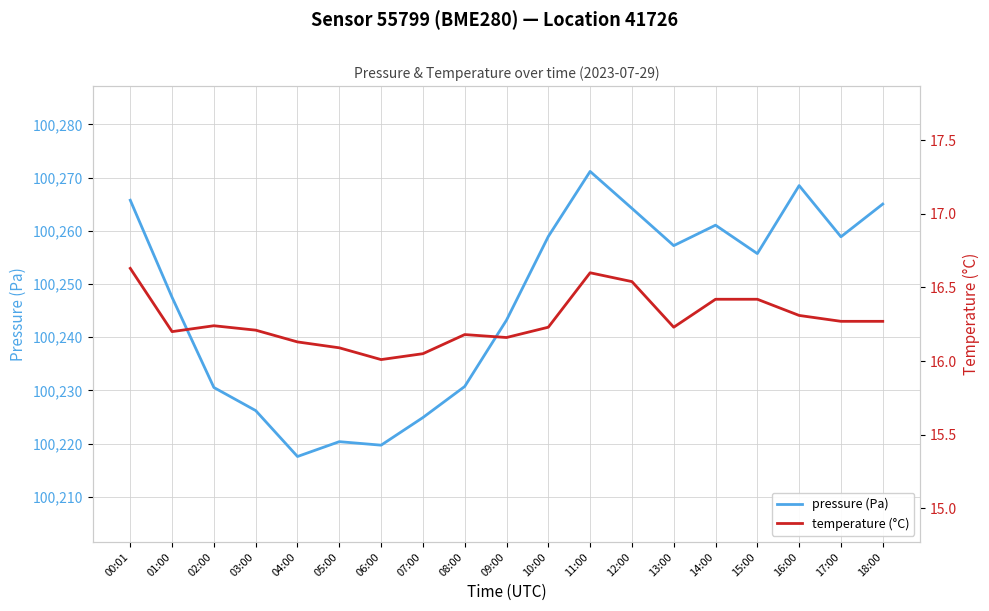

How many data points in pressure (Pa) are less than 100255?

9